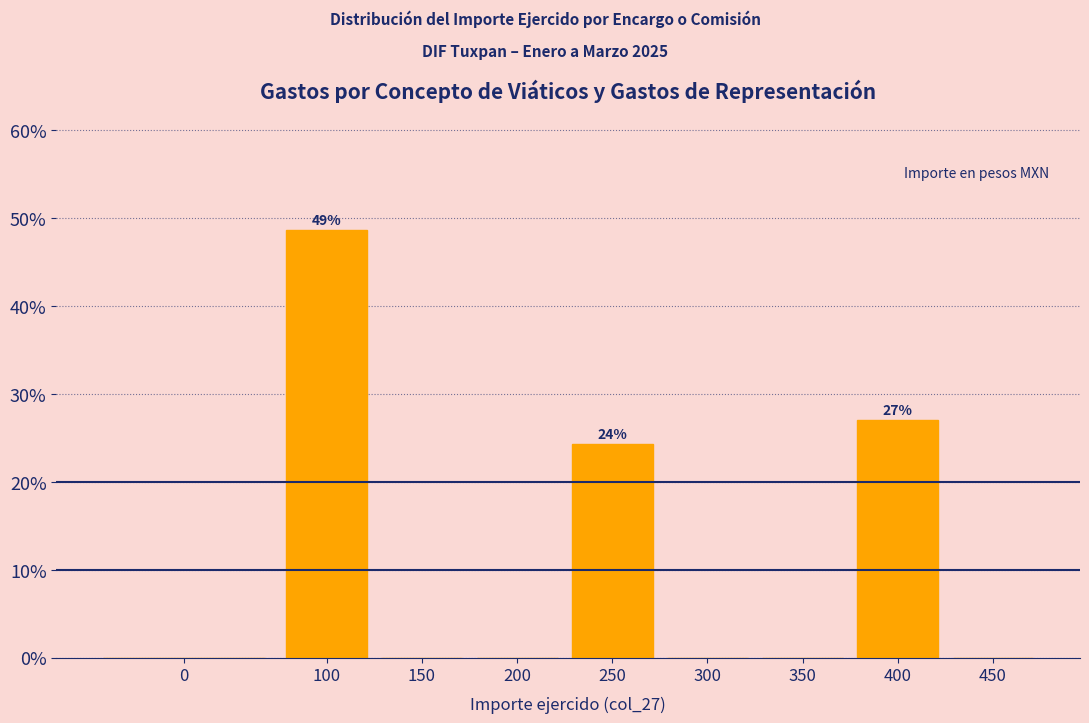

Reading left to right, what are all the values shown in this chart?

0=0.0	100=48.6	150=0.0	200=0.0	250=24.3	300=0.0	350=0.0	400=27.0	450=0.0